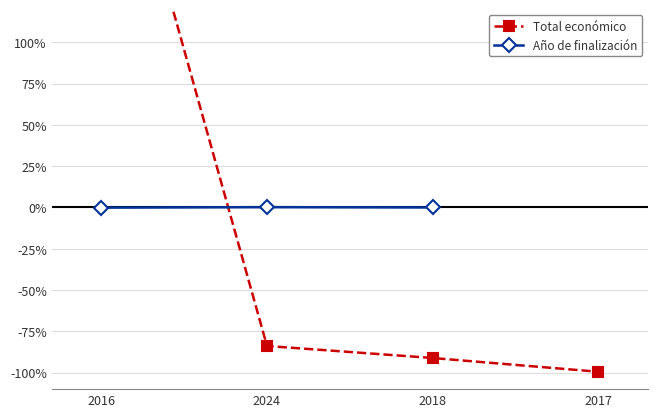

Between which two adjacent categories do Total económico and Año de finalización first intersect?

2016 and 2024